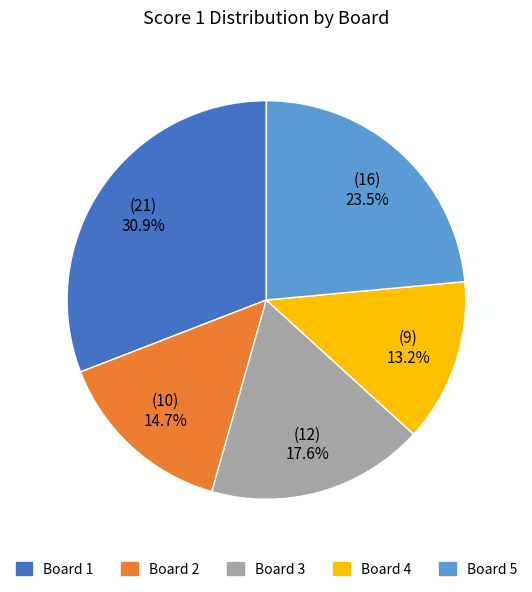

Which slice is the smallest?

Board 4